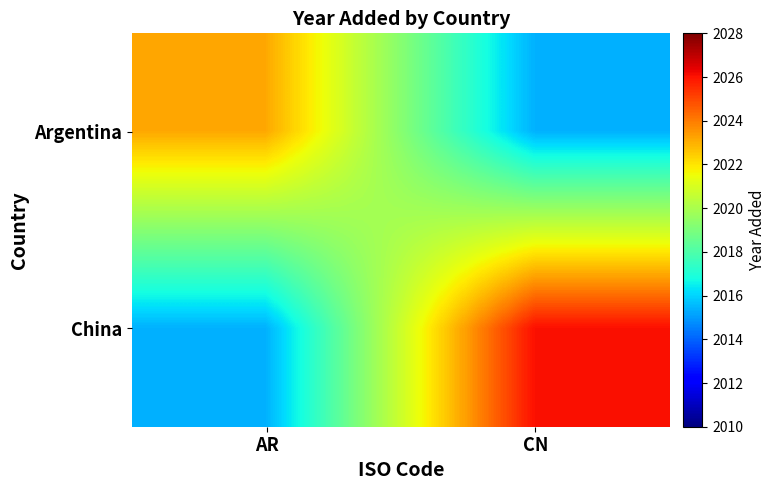

Between AR and CN, which series saw the biggest shift?

China